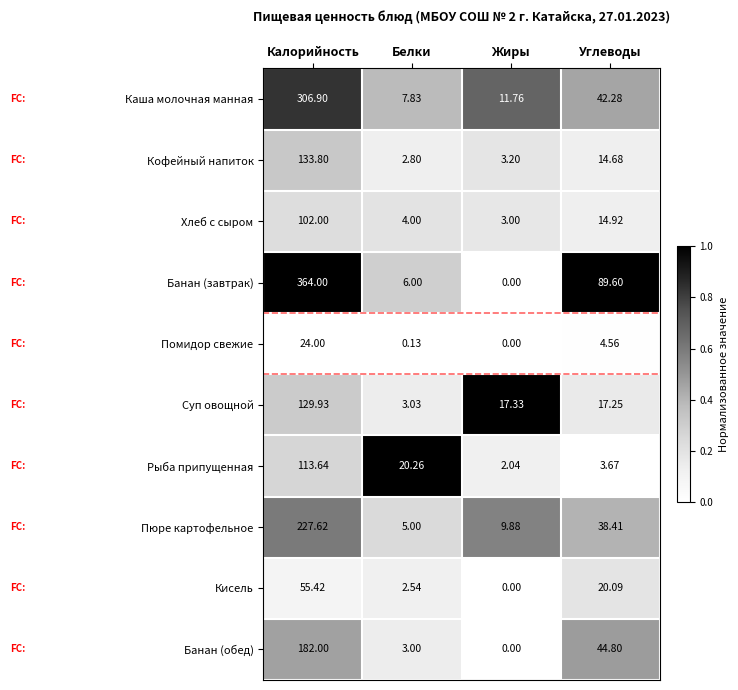

At which label is Помидор свежие closest to 12?

Углеводы